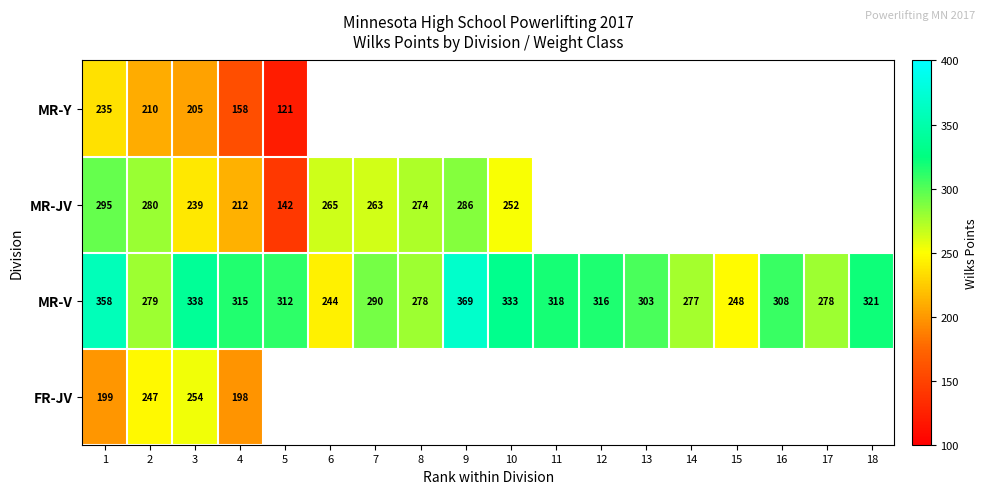

Which category has the lowest value across all series?

5